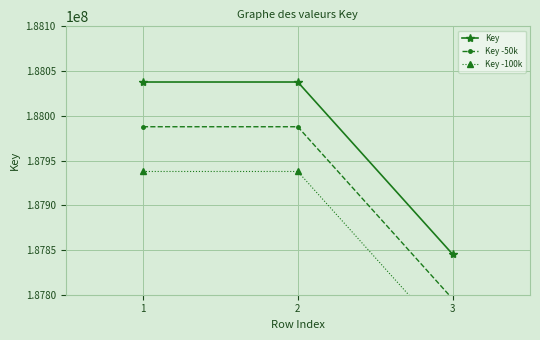

Reading left to right, what are all the values shown in this chart?

Key: 188037766	188037766	187845324
Key -50k: 187987766	187987766	187795324
Key -100k: 187937766	187937766	187745324